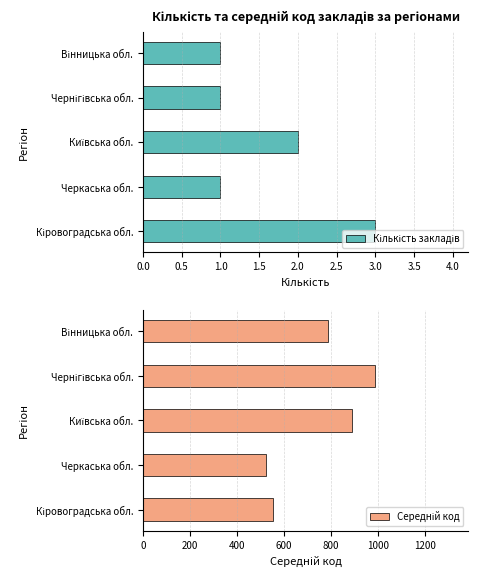

List the series in order of their peak value, highest first.

Середній код, Кількість закладів